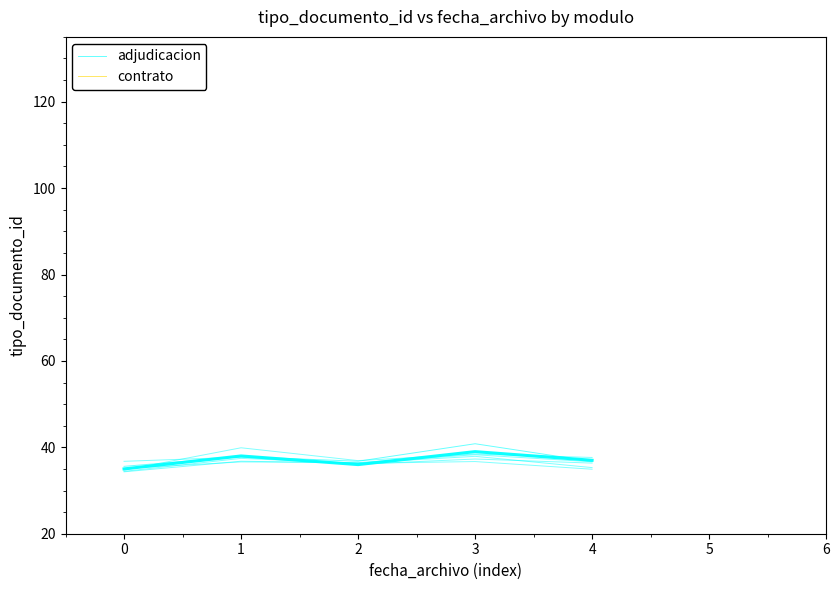

How many data points are above 36?

4